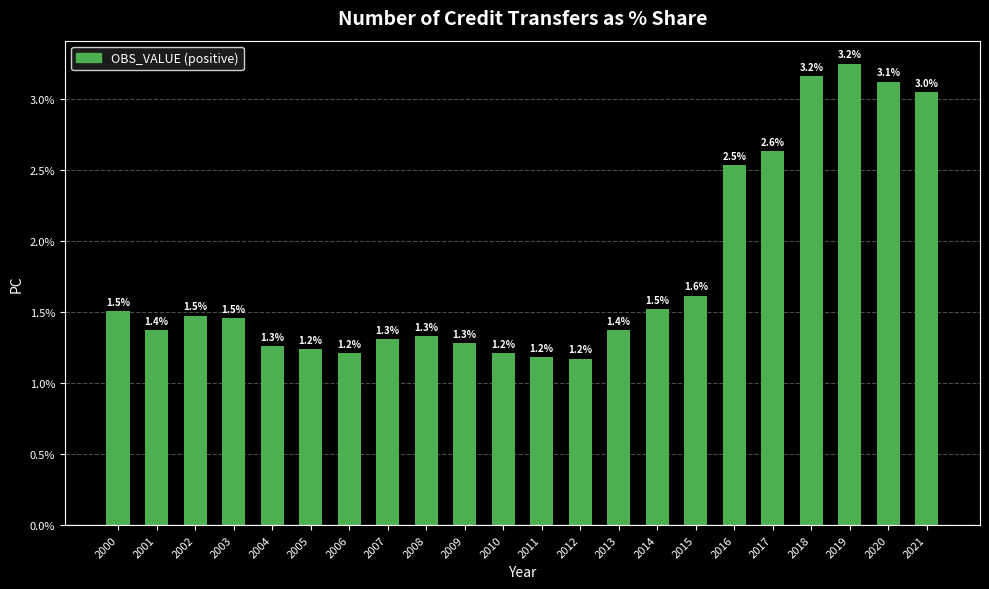

What is the change in value from 2009 to 2015?

+0.3